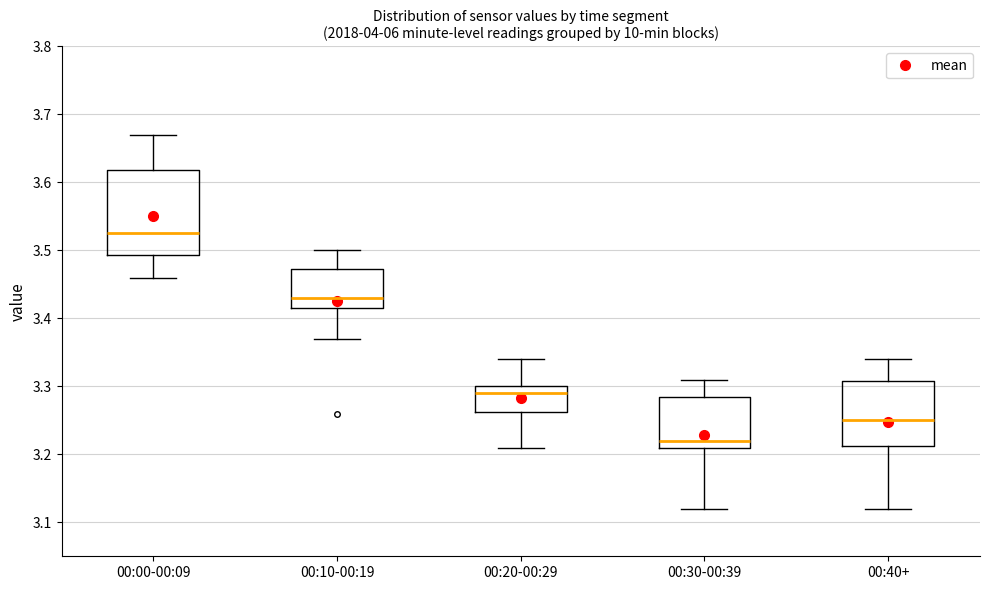

Which box is the tallest, from its lower edge to its upper edge?

00:00-00:09